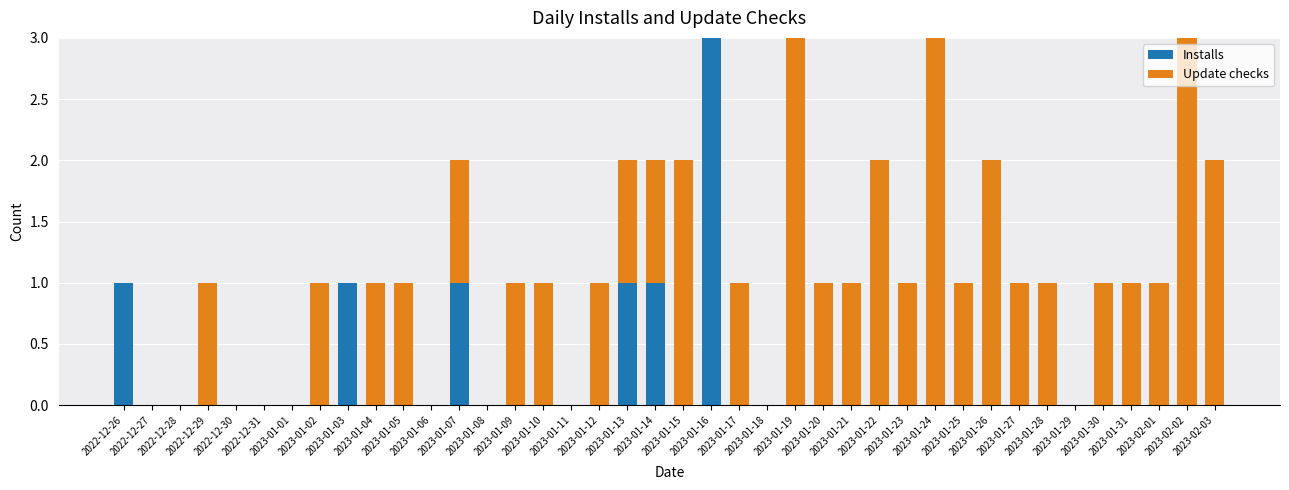

What is the maximum value for Installs?

3